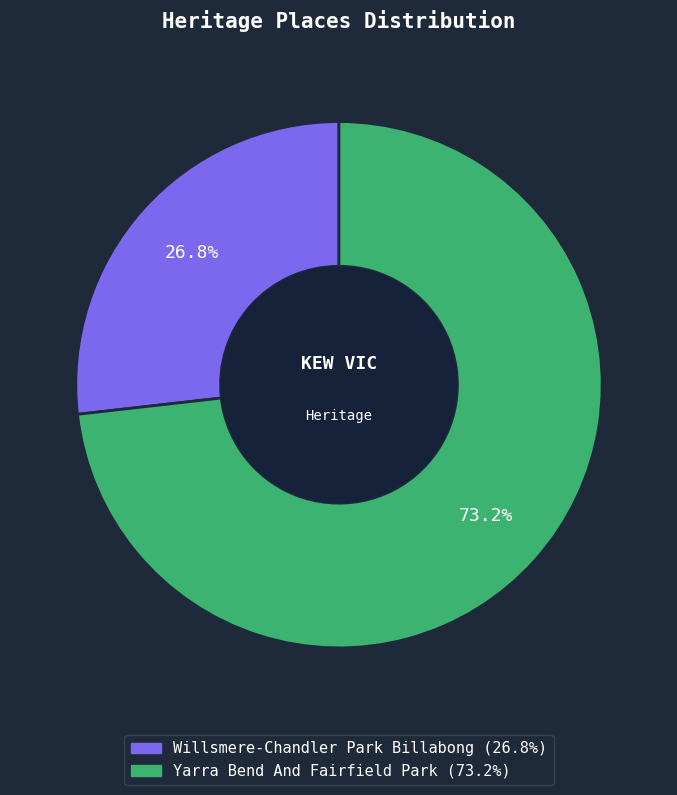

Combined, do Willsmere-Chandler Park Billabong and Yarra Bend And Fairfield Park account for over 50%?

Yes